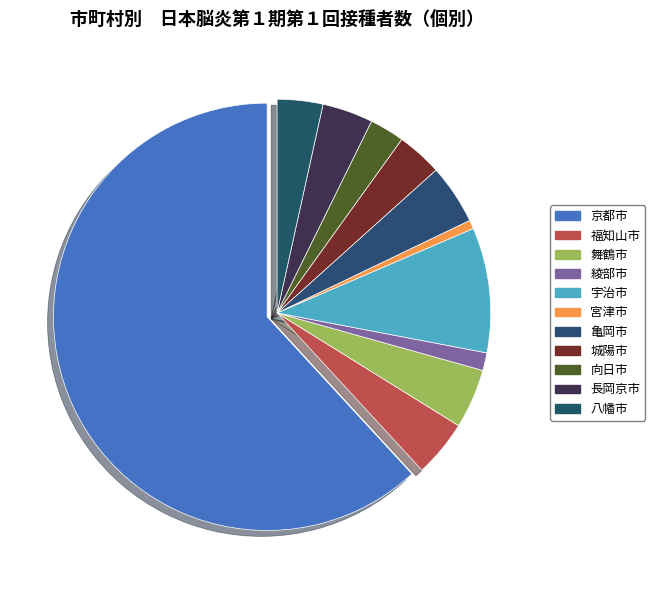

Rank the categories by value from highest to lowest.

京都市, 宇治市, 亀岡市, 舞鶴市, 福知山市, 長岡京市, 八幡市, 城陽市, 向日市, 綾部市, 宮津市